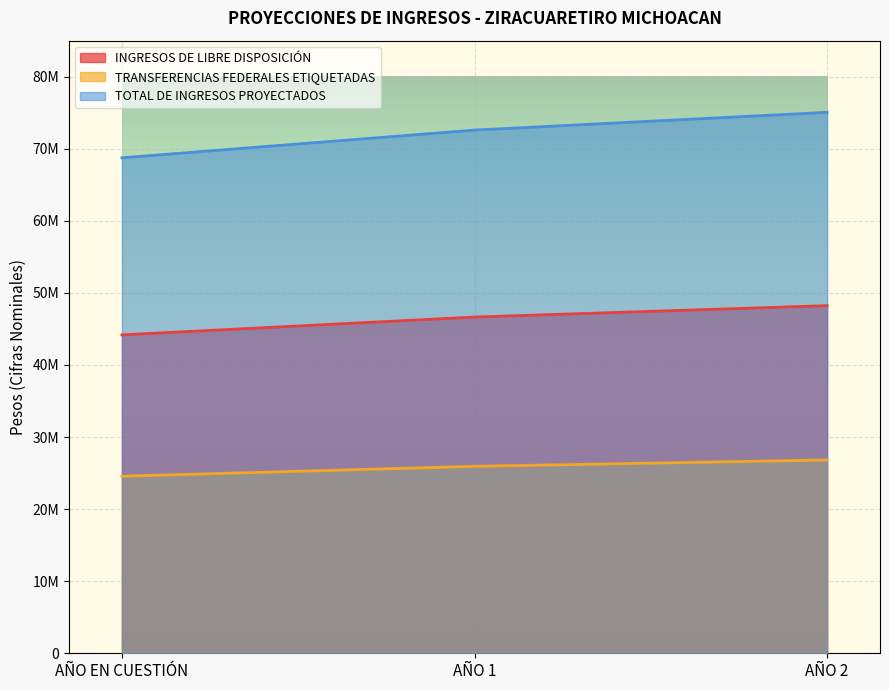

Reading right to left, list all the values displayed in this chart.

INGRESOS DE LIBRE DISPOSICIÓN: 48237699.4	46651546.8	44181785.0
TRANSFERENCIAS FEDERALES ETIQUETADAS: 26823086.4	25941089.3	24567752.0
TOTAL DE INGRESOS PROYECTADOS: 75060785.8	72592636.1	68749537.0